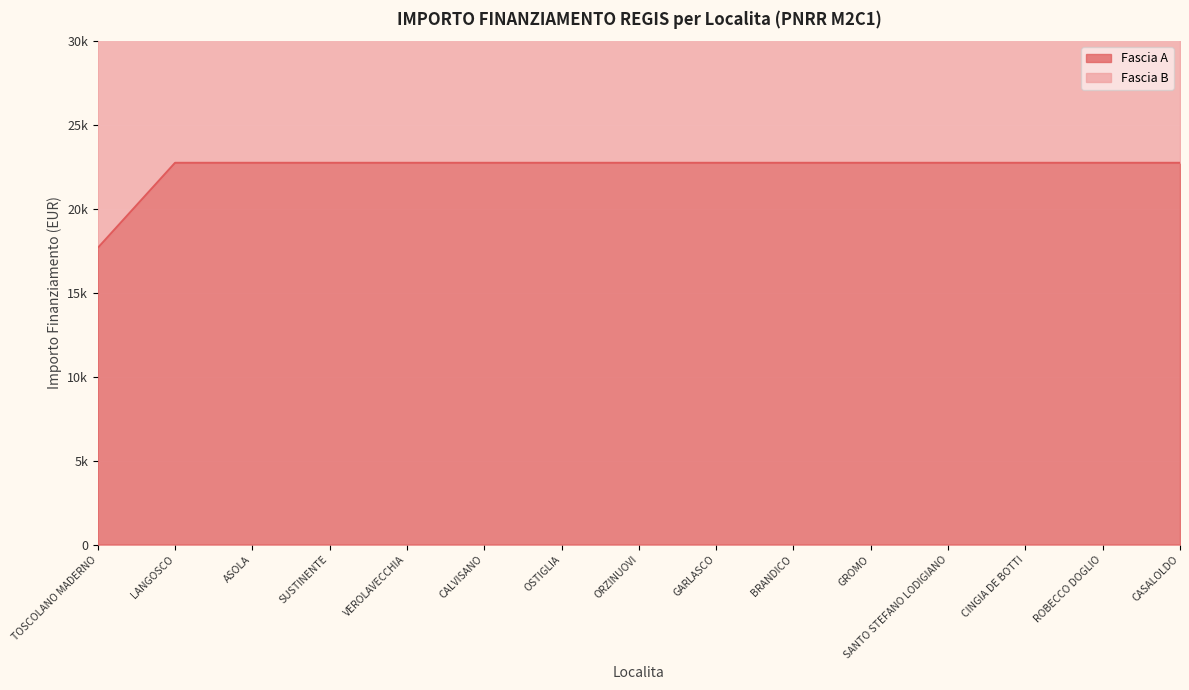

What is the label of the 3rd point from the right?

CINGIA DE BOTTI